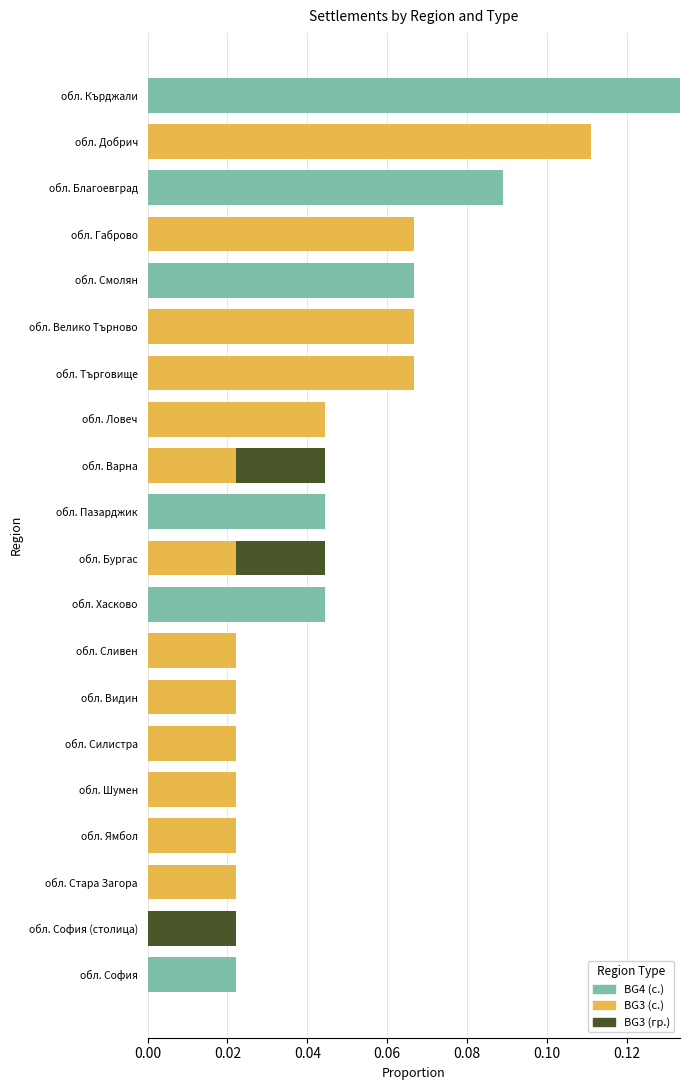

True or false: BG4 (с.) has a value of 0.0 at обл. Варна.

True